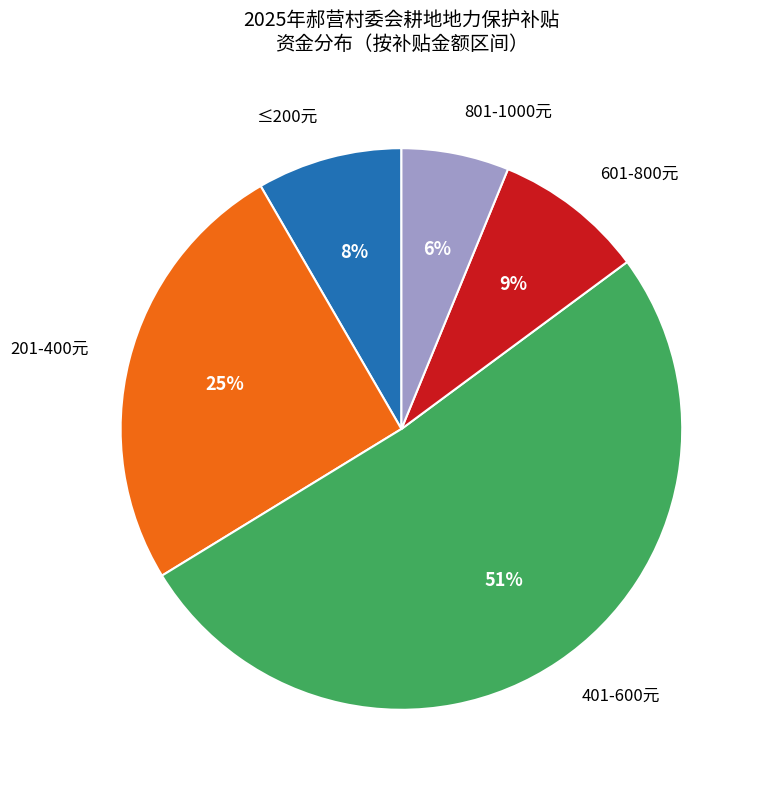

To the nearest percent, what is the difference between the largest and smallest slice percentages?

45%